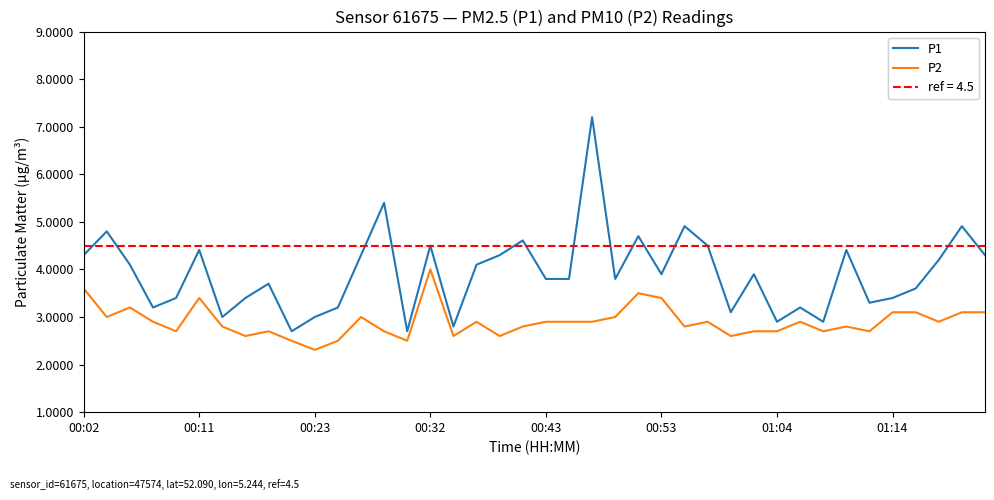

True or false: P2 has a value of 5.2 at 00:53.

False